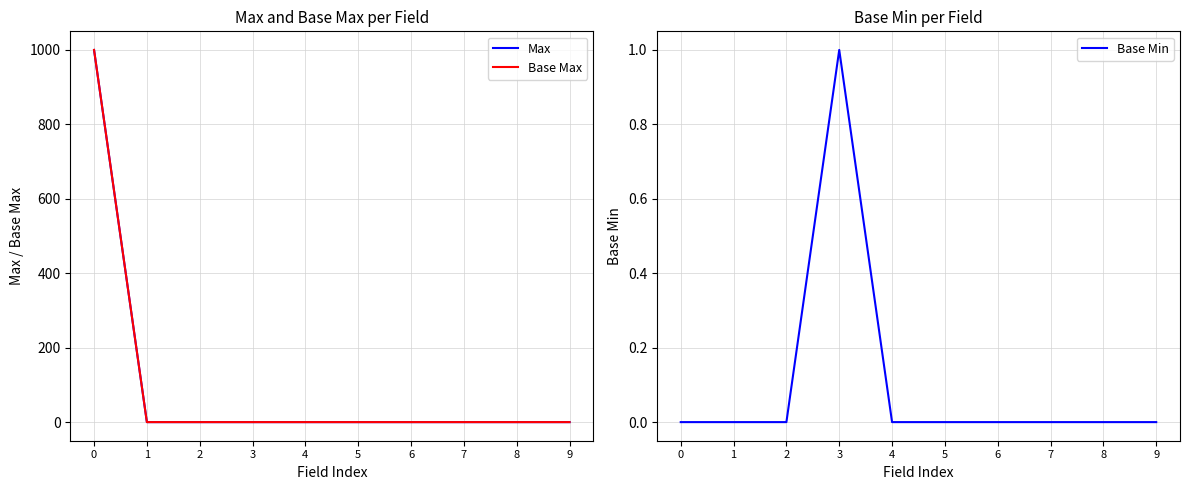

How many categories are shown in the chart?

10